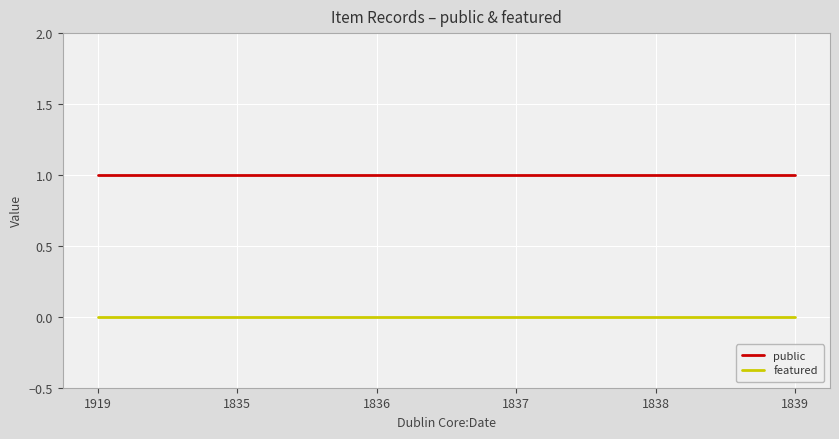

Rank the series at 1837 from lowest to highest value.

featured, public